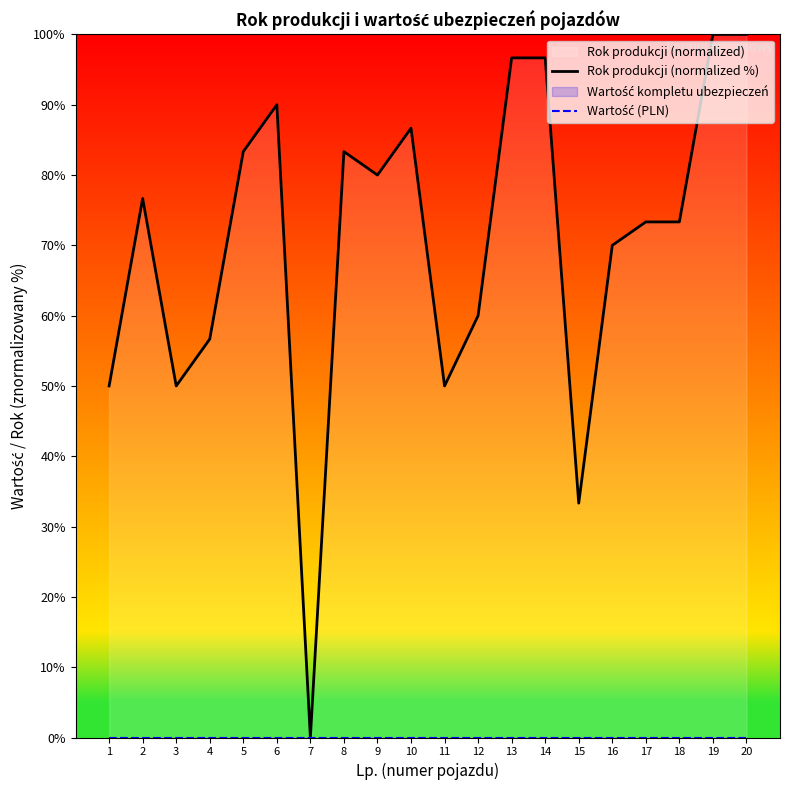

What is the sum of the Rok produkcji (normalized %) values at 14 and 11?

146.7